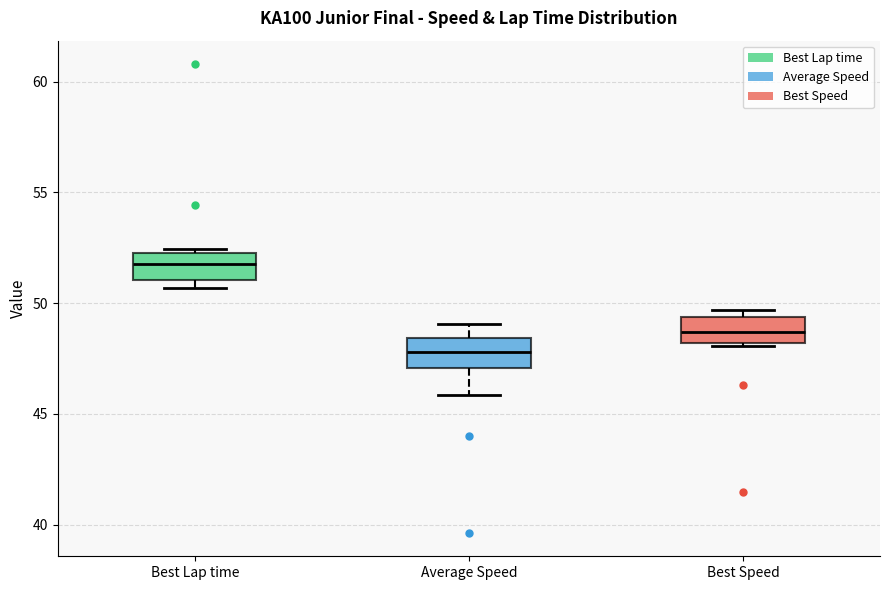

Which box has the lowest median line?

Average Speed